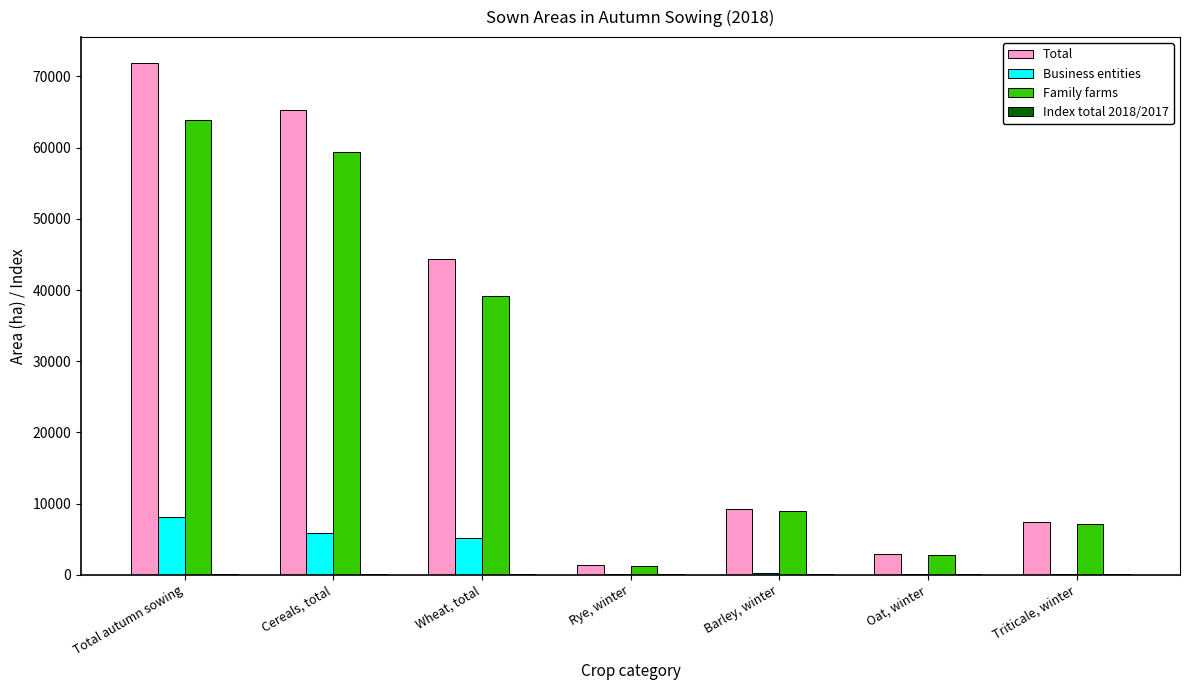

Which series changed the most between Wheat, total and Barley, winter?

Total